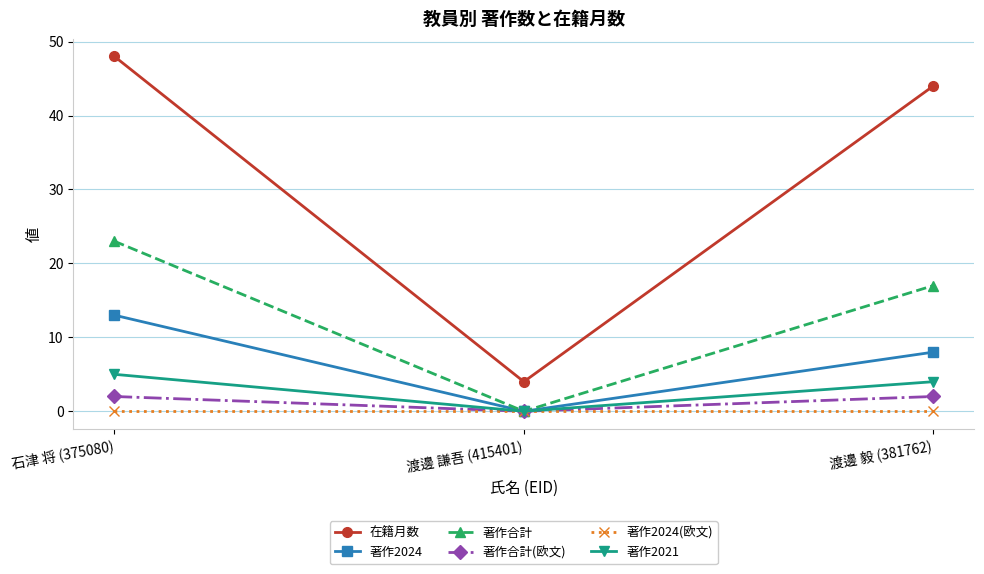

What is the difference between the maximum and second lowest values in the 在籍月数 series?

4